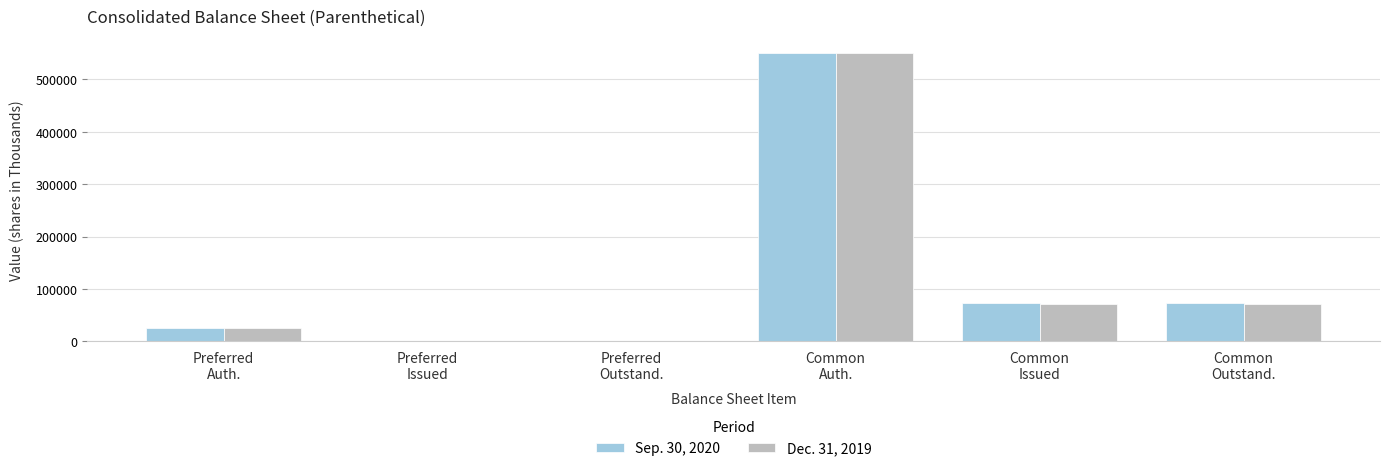

Reading left to right, what are all the values shown in this chart?

Sep. 30, 2020: 25000	0	0	550000	74153	74153
Dec. 31, 2019: 25000	0	0	550000	71931	71931